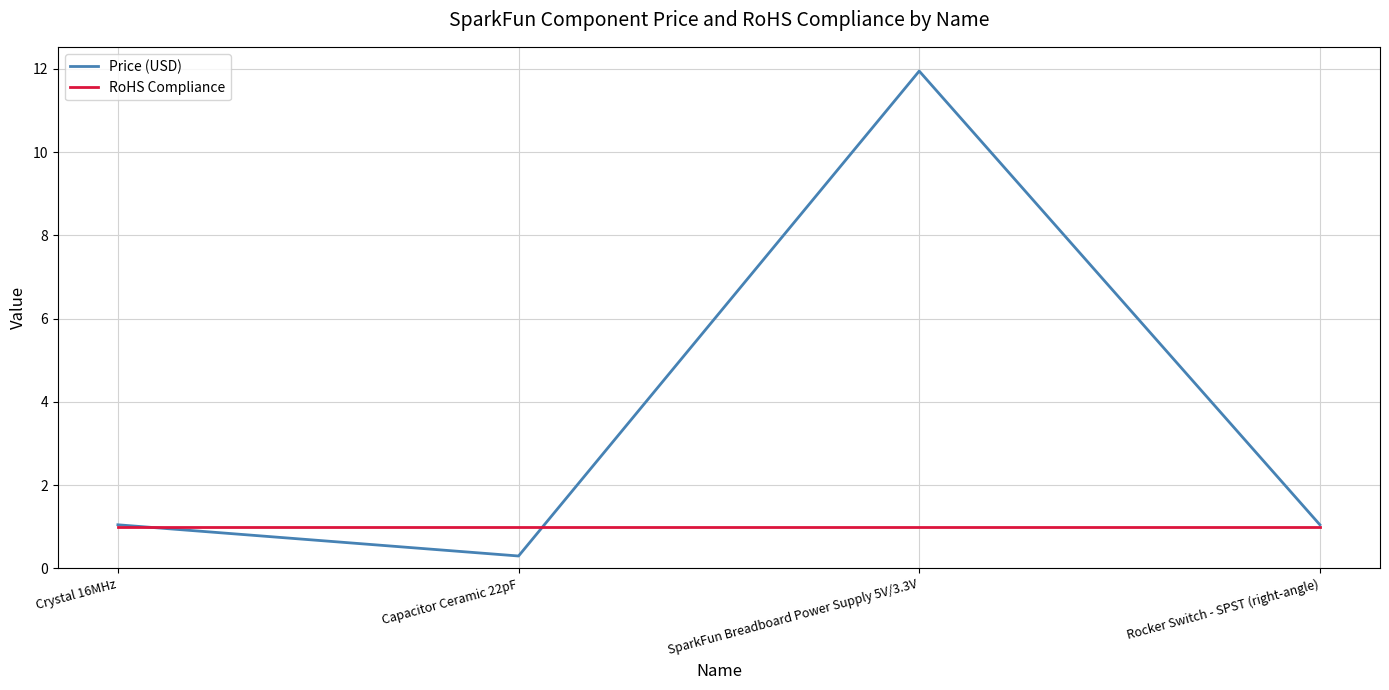

What position from the left is Rocker Switch - SPST (right-angle)?

4